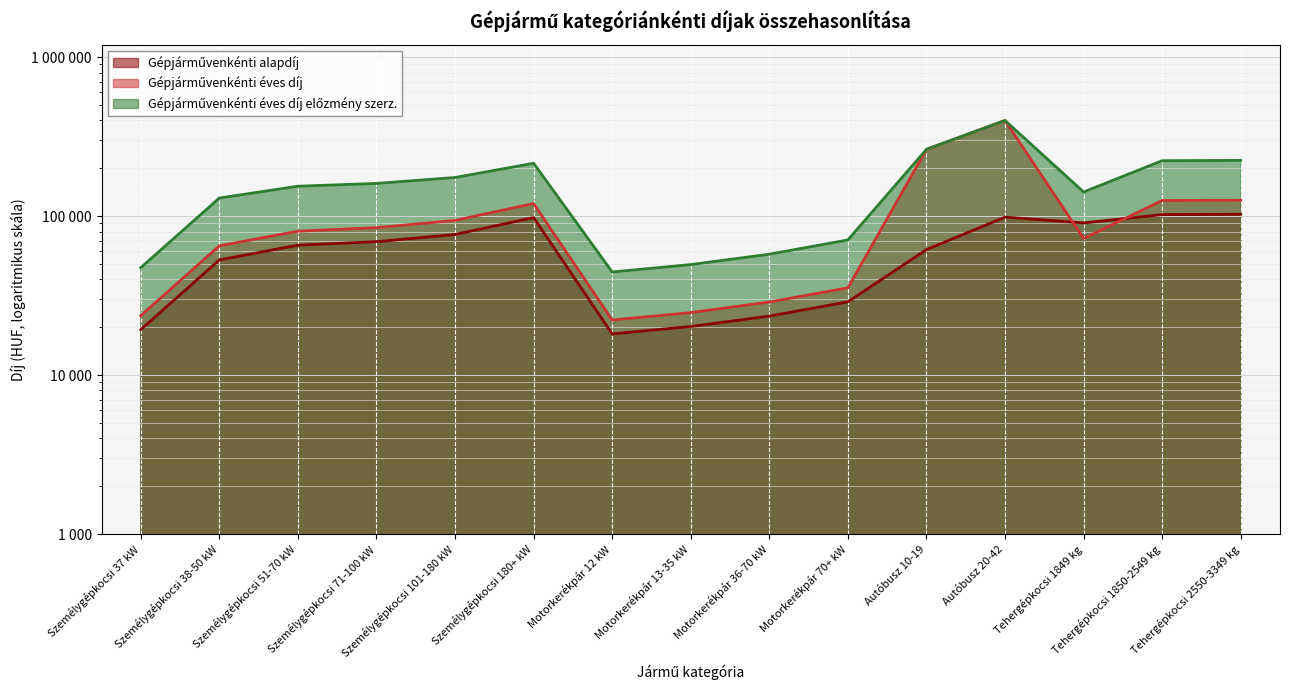

What is the label of the 2nd point from the right?

Tehergépkocsi 1850-2549 kg